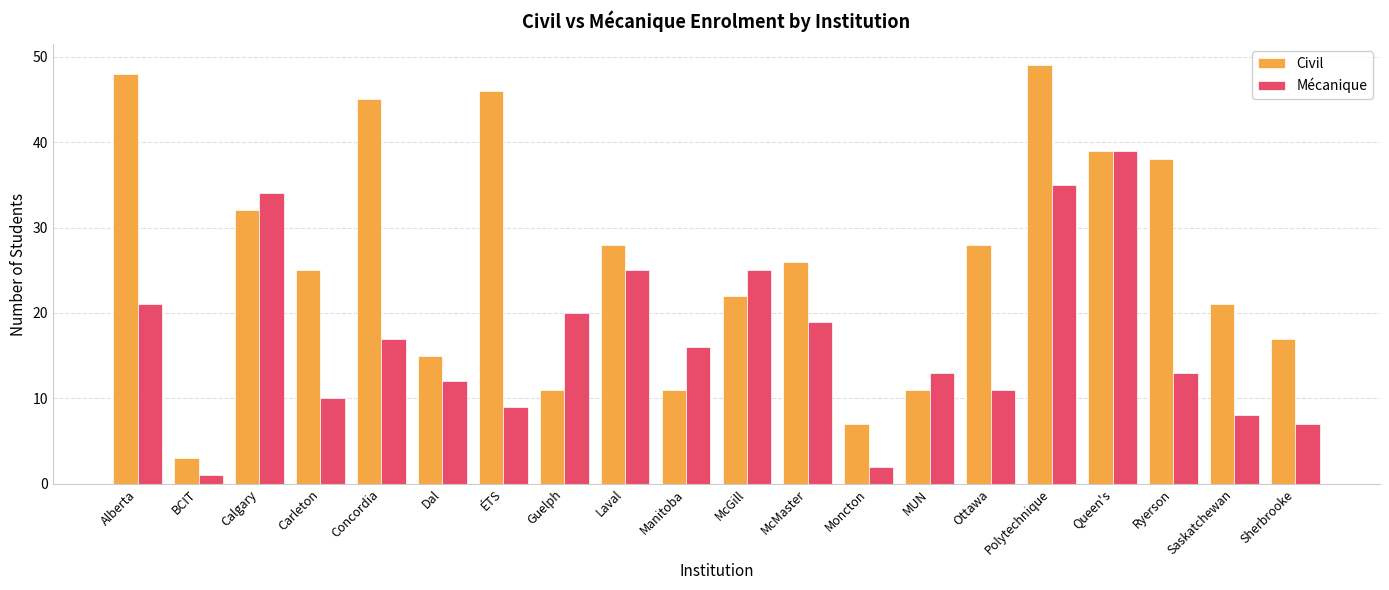

What value does the Mécanique series have at MUN?

13